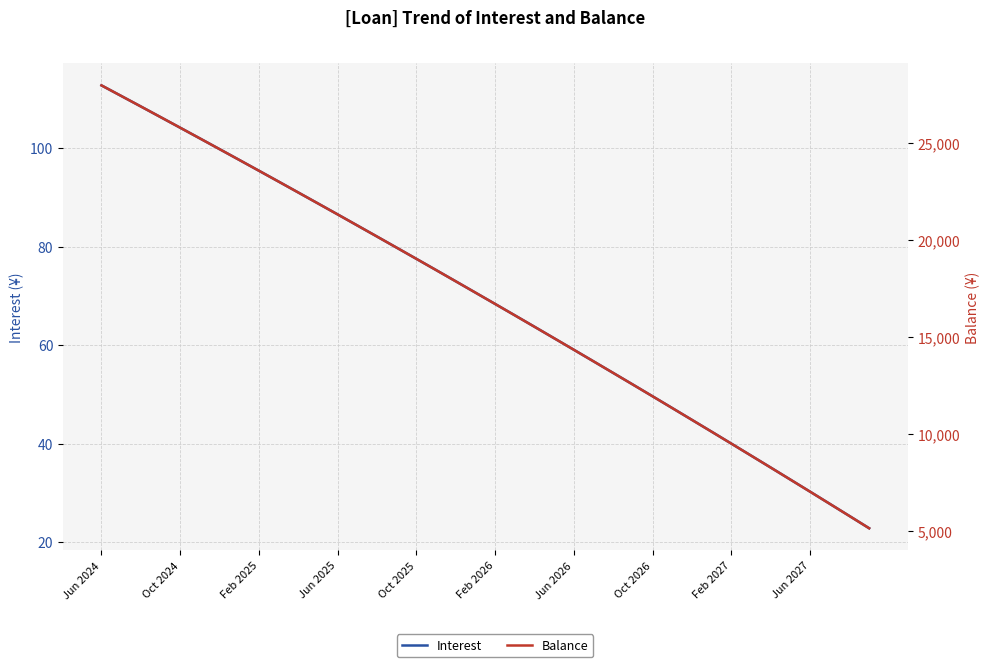

How many lines are shown in the chart?

2